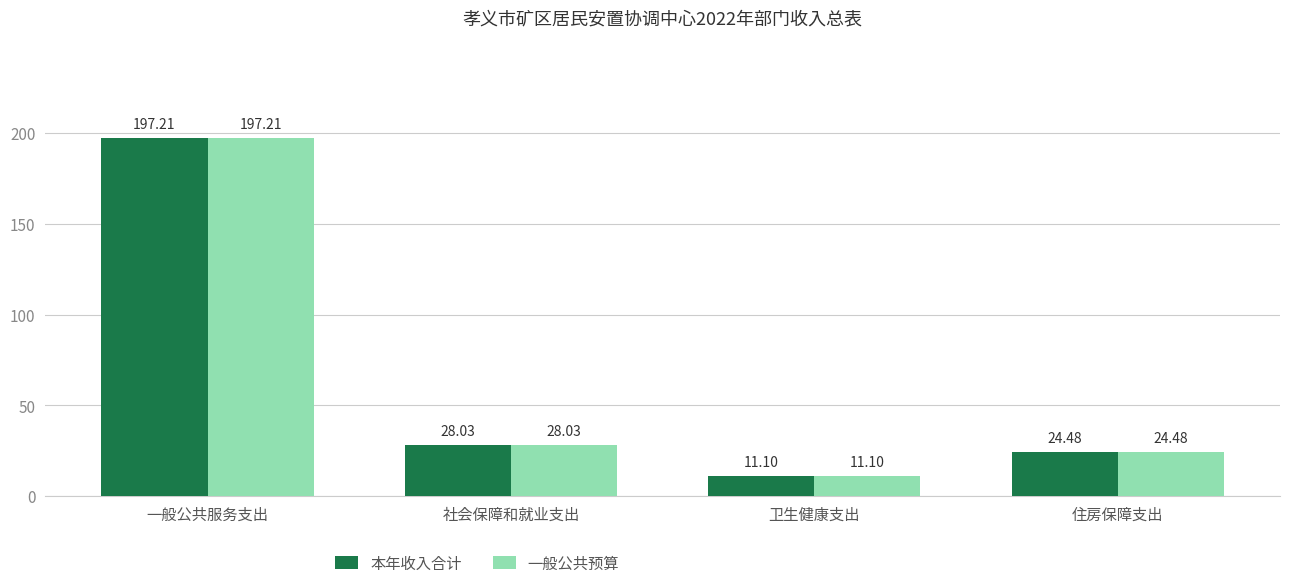

Does the chart contain any negative values?

No